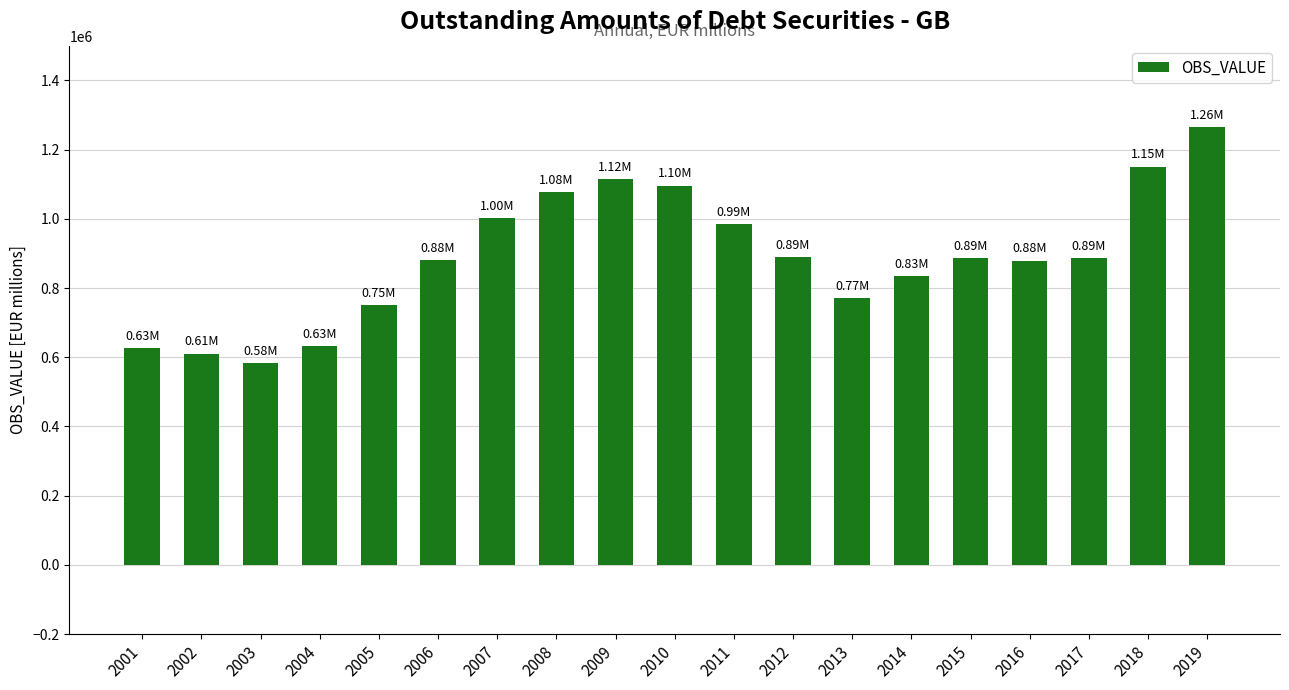

Does the chart contain stacked bars?

No